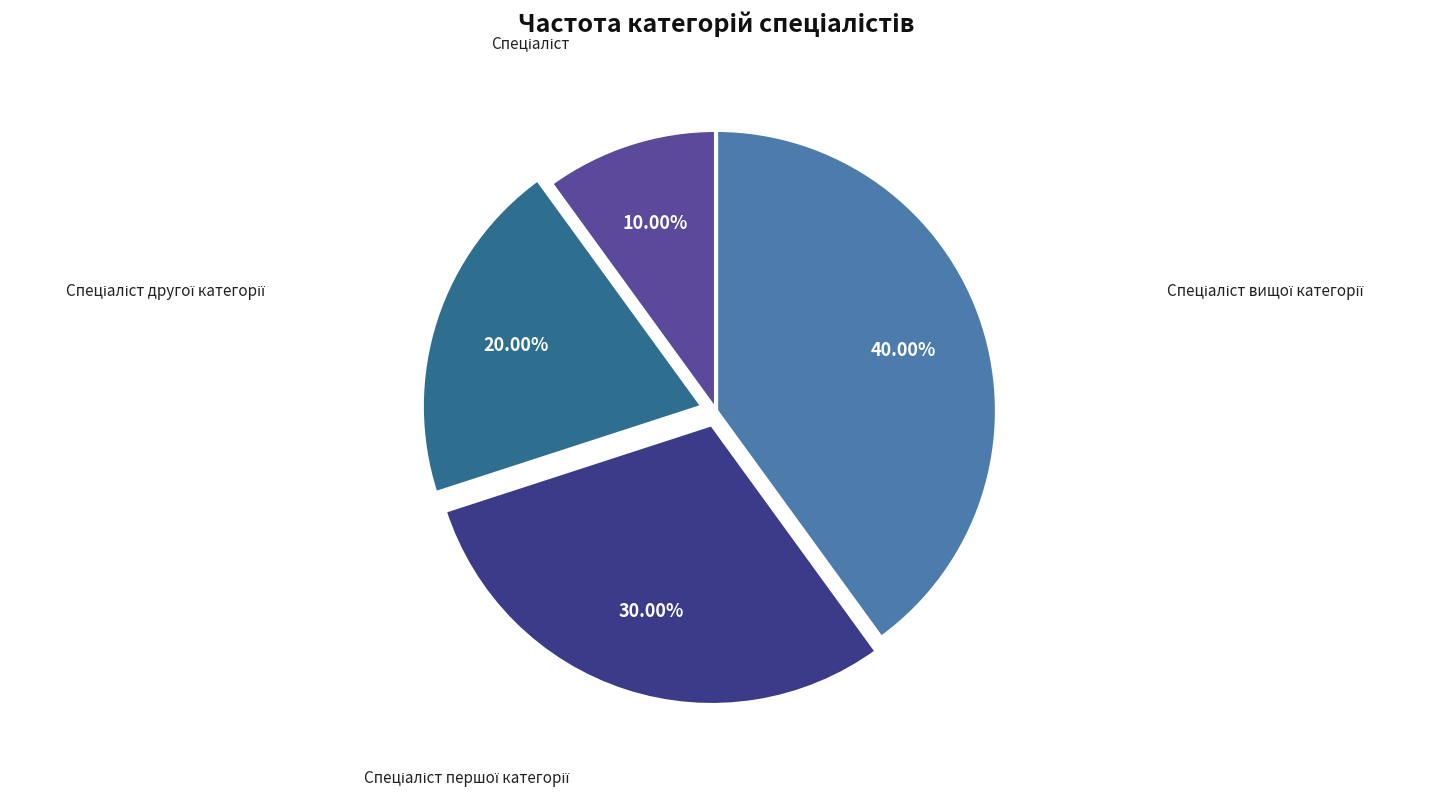

Is there a majority slice in this chart?

No